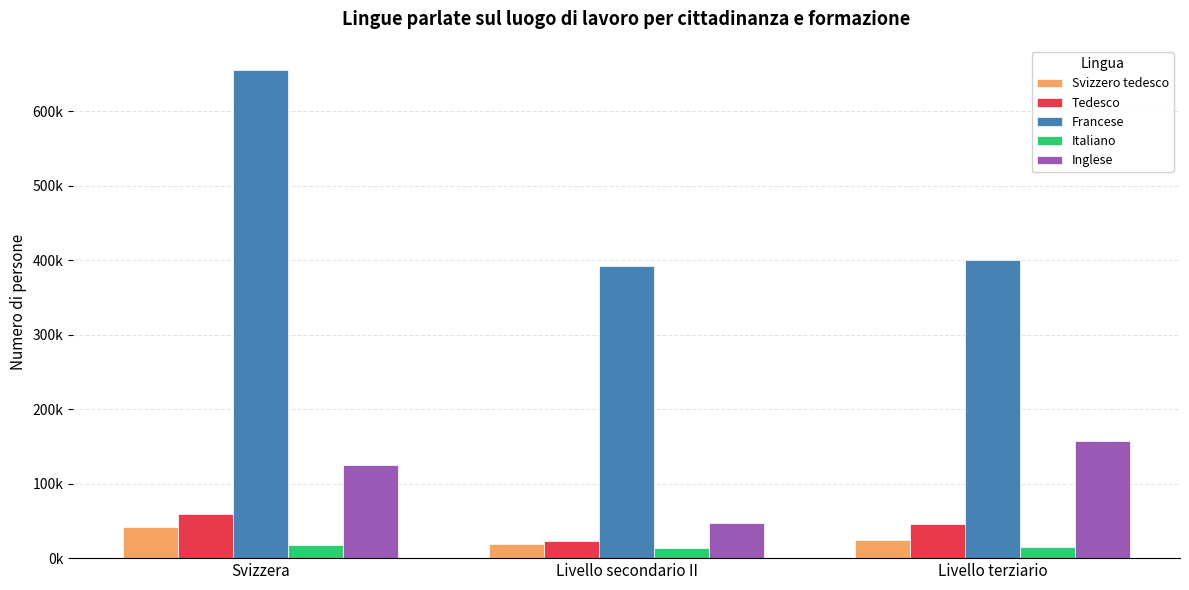

Rank the series by their maximum value, from highest to lowest.

Francese, Inglese, Tedesco, Svizzero tedesco, Italiano